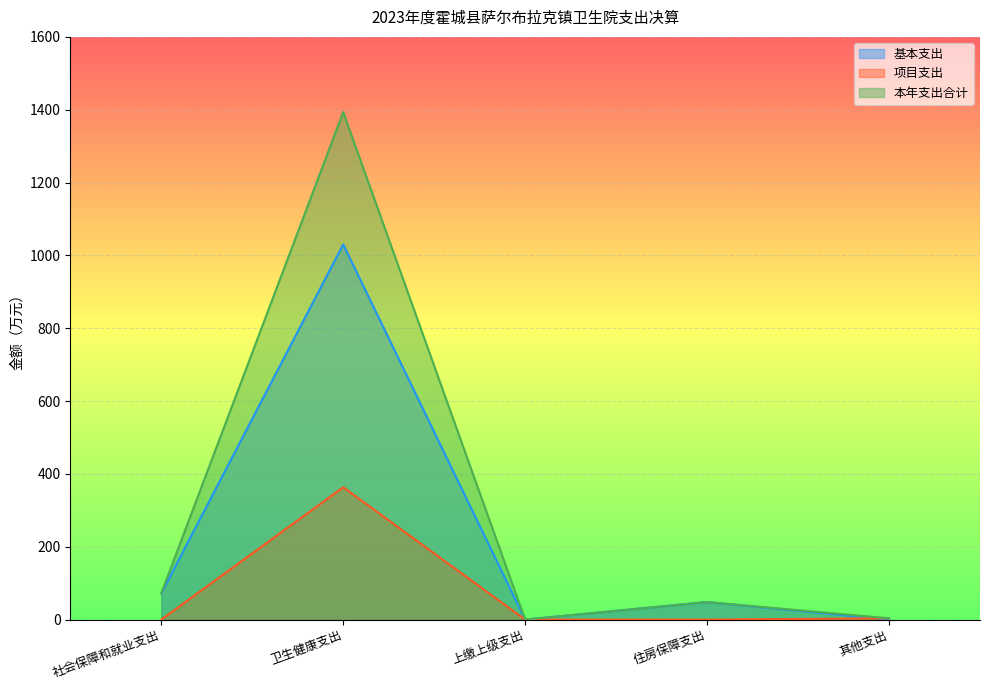

What is the label of the 2nd point from the right?

住房保障支出